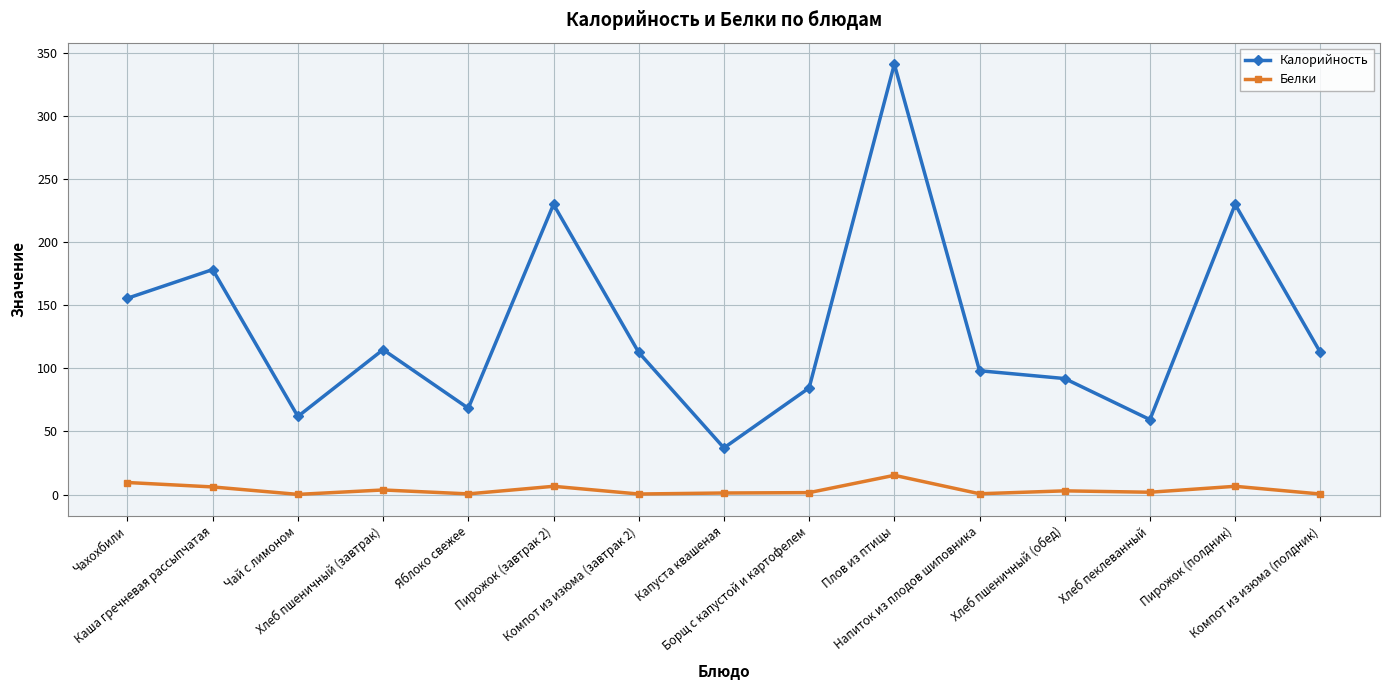

At how many categories does at least one series exceed 140?

5